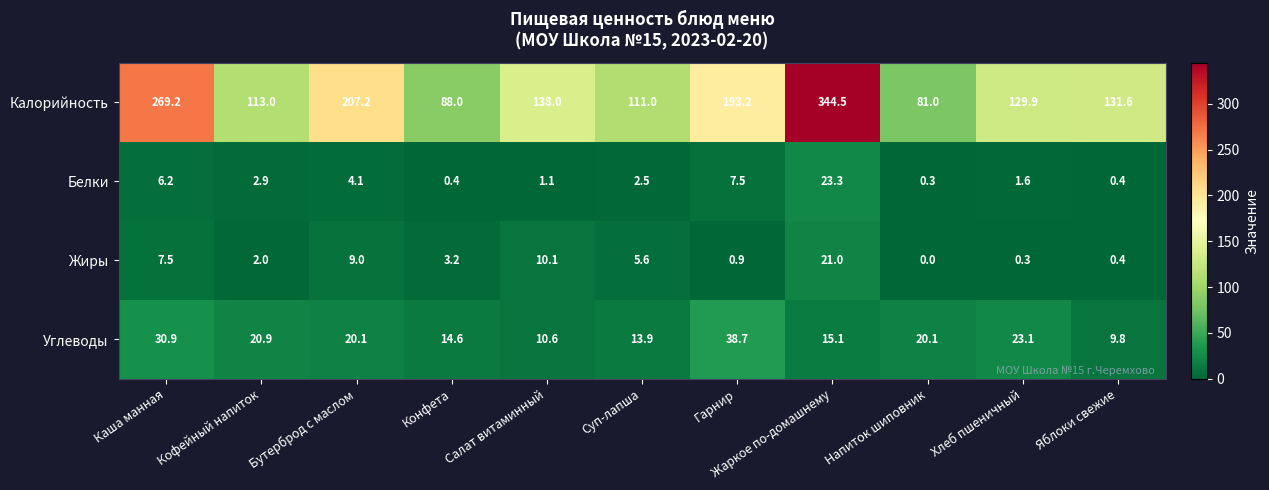

Which label corresponds to the largest value in the chart?

Жаркое по-домашнему